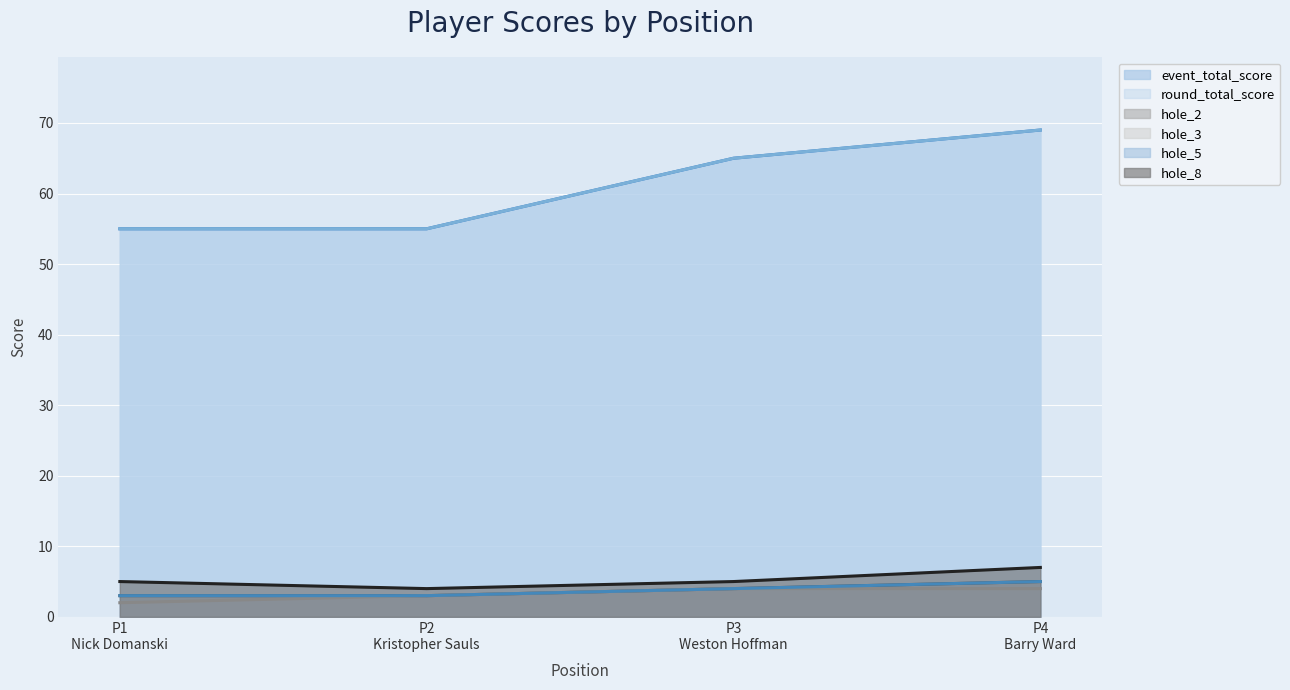

Does the chart display data point markers on the line(s)?

No